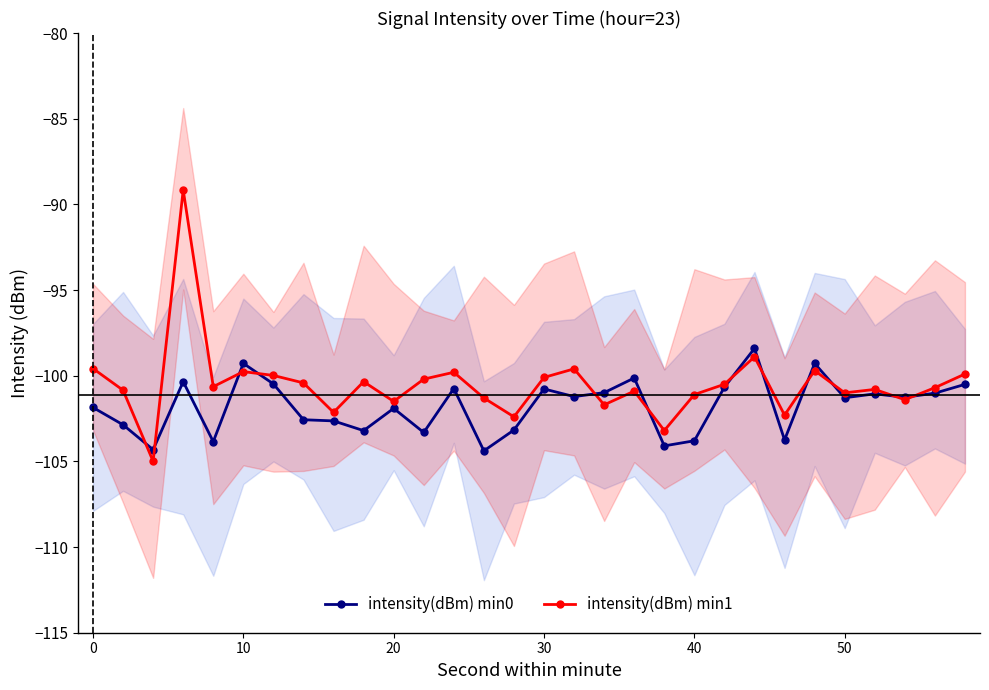

True or false: intensity(dBm) min0 has a value of -99.3 at 10.

True